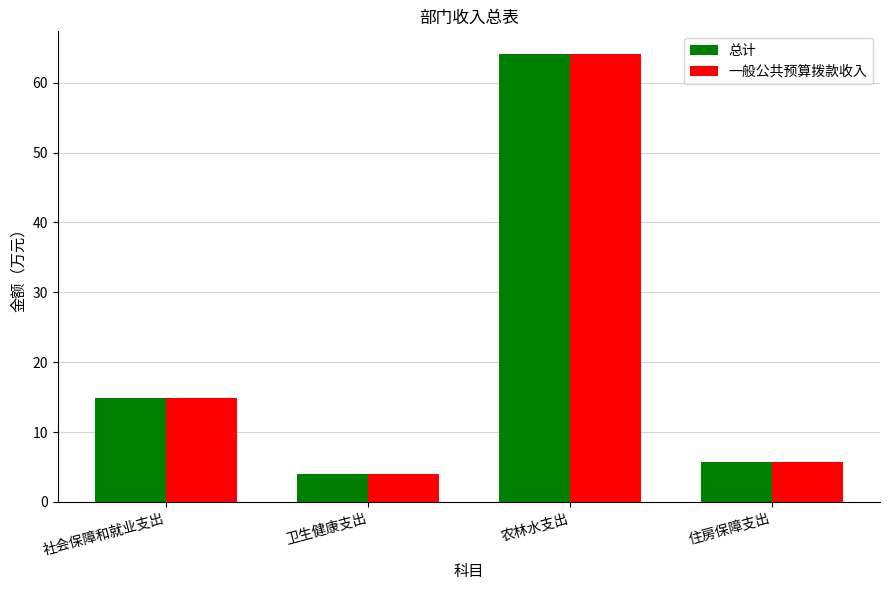

True or false: 一般公共预算拨款收入 has a value of 7.1 at 卫生健康支出.

False